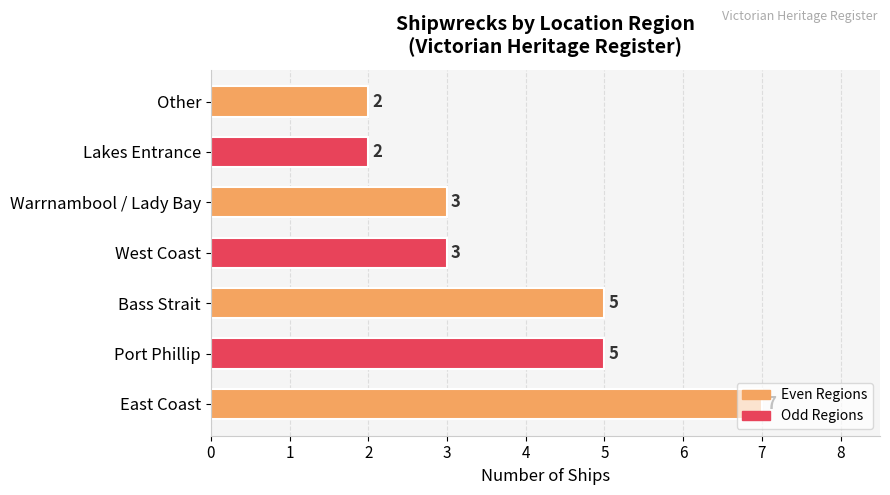

What value does the data have at Port Phillip?

5